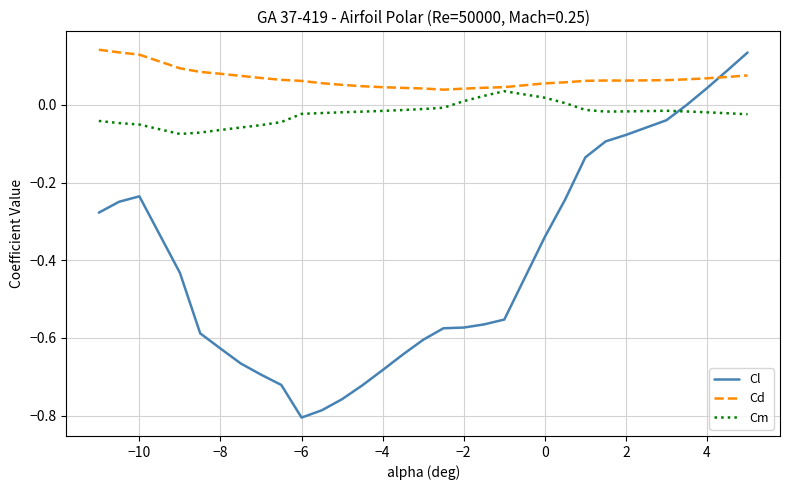

Which series has the widest spread of values?

Cl